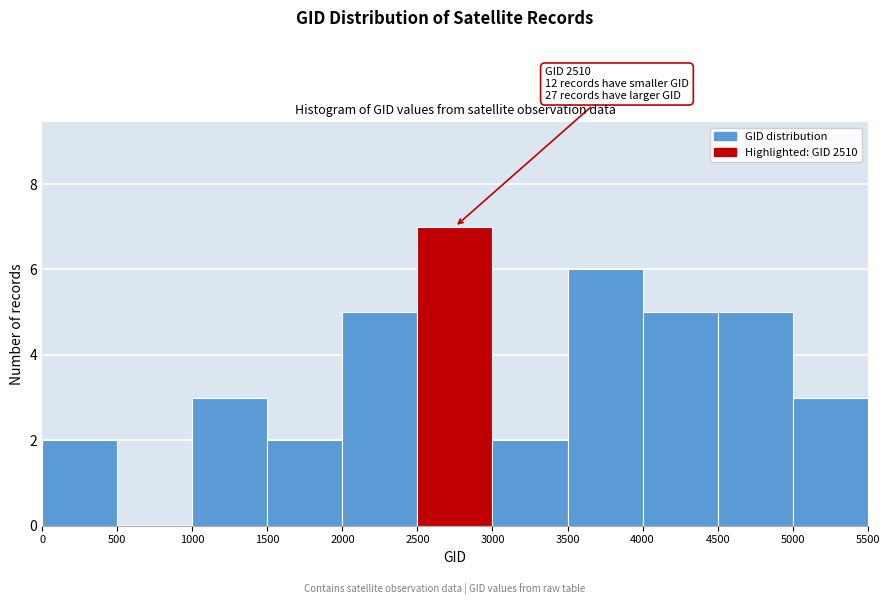

Which range on the x-axis has the tallest bar?

2500 to 3000